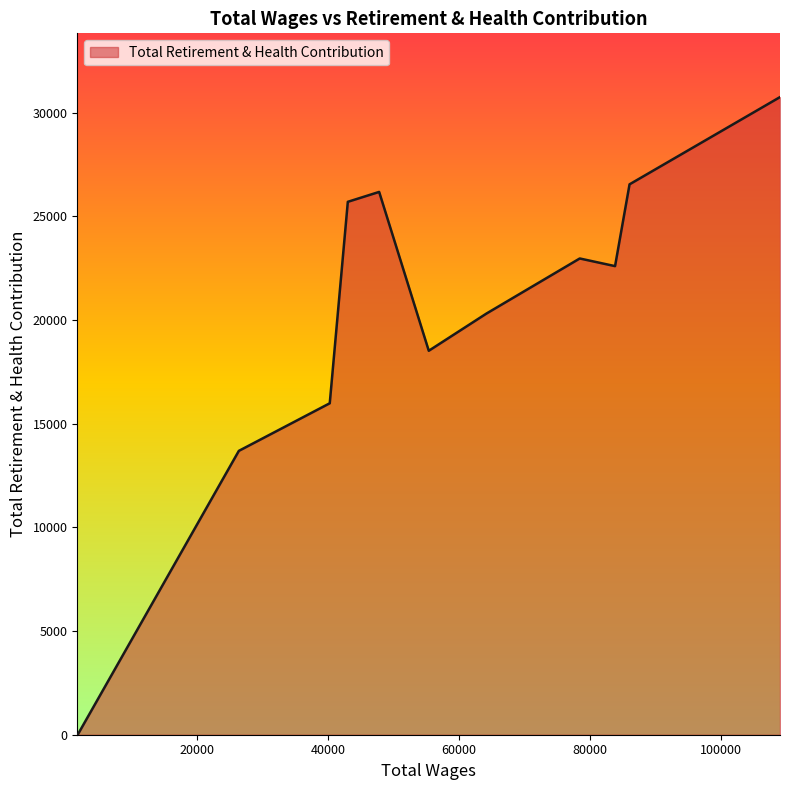

How many interior local peaks (higher than both neighbors) does the data have?

2